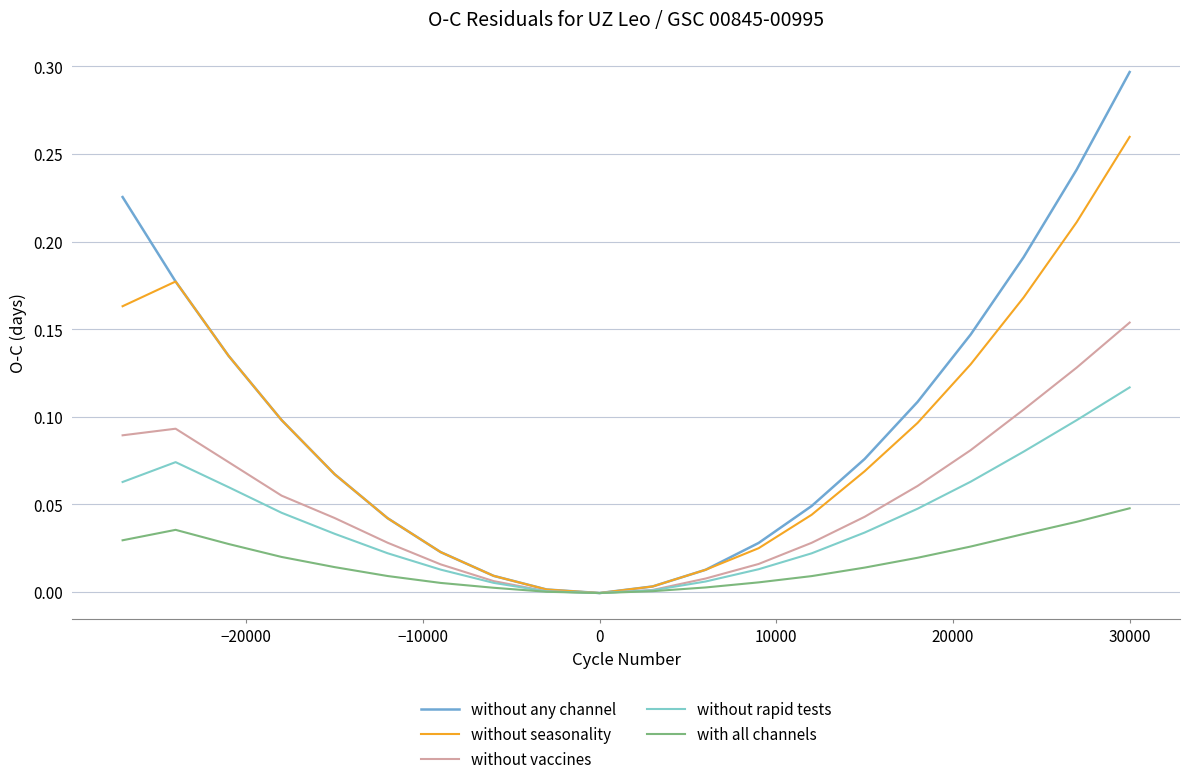

Rank the series by their maximum value, from highest to lowest.

without any channel, without seasonality, without vaccines, without rapid tests, with all channels